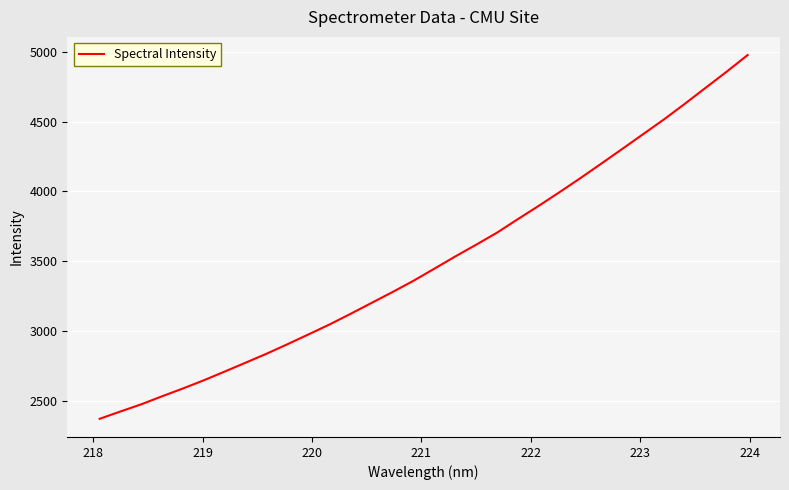

Count the number of values greater than 3445.

16